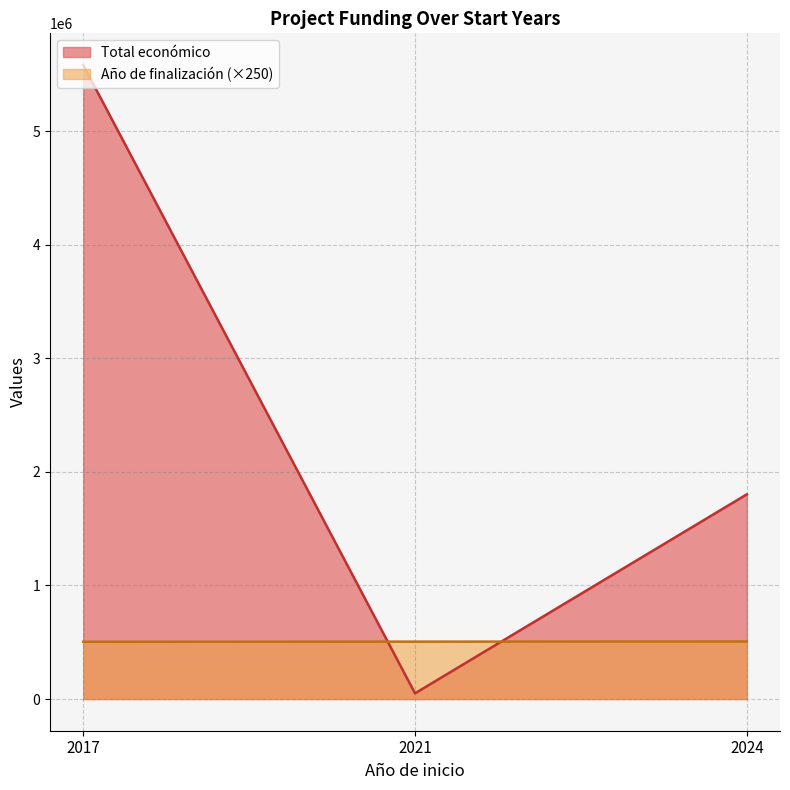

Rank the series by their maximum value, from highest to lowest.

Total económico, Año de finalización (×250)